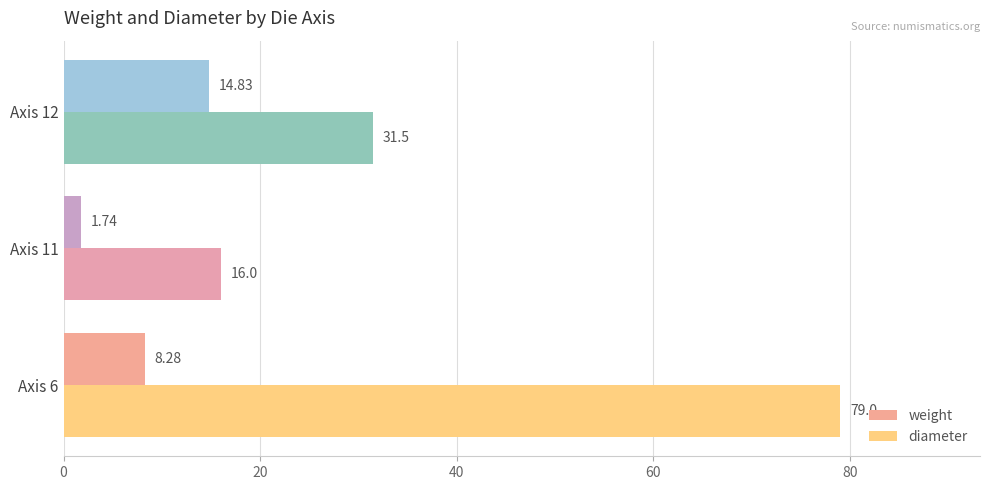

Which series has the largest total across all categories?

diameter